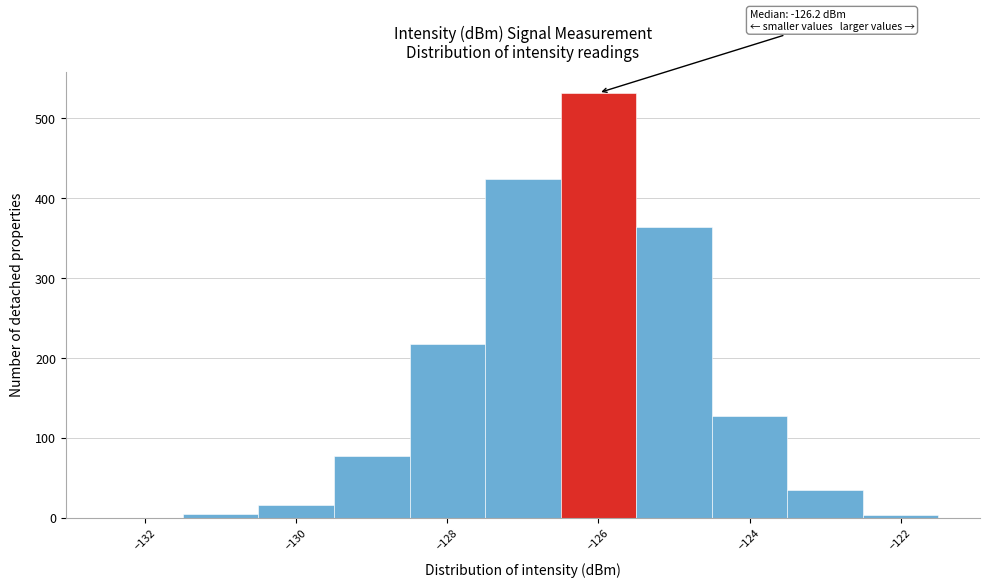

Which range on the x-axis has the tallest bar?

-126.5 to -125.5